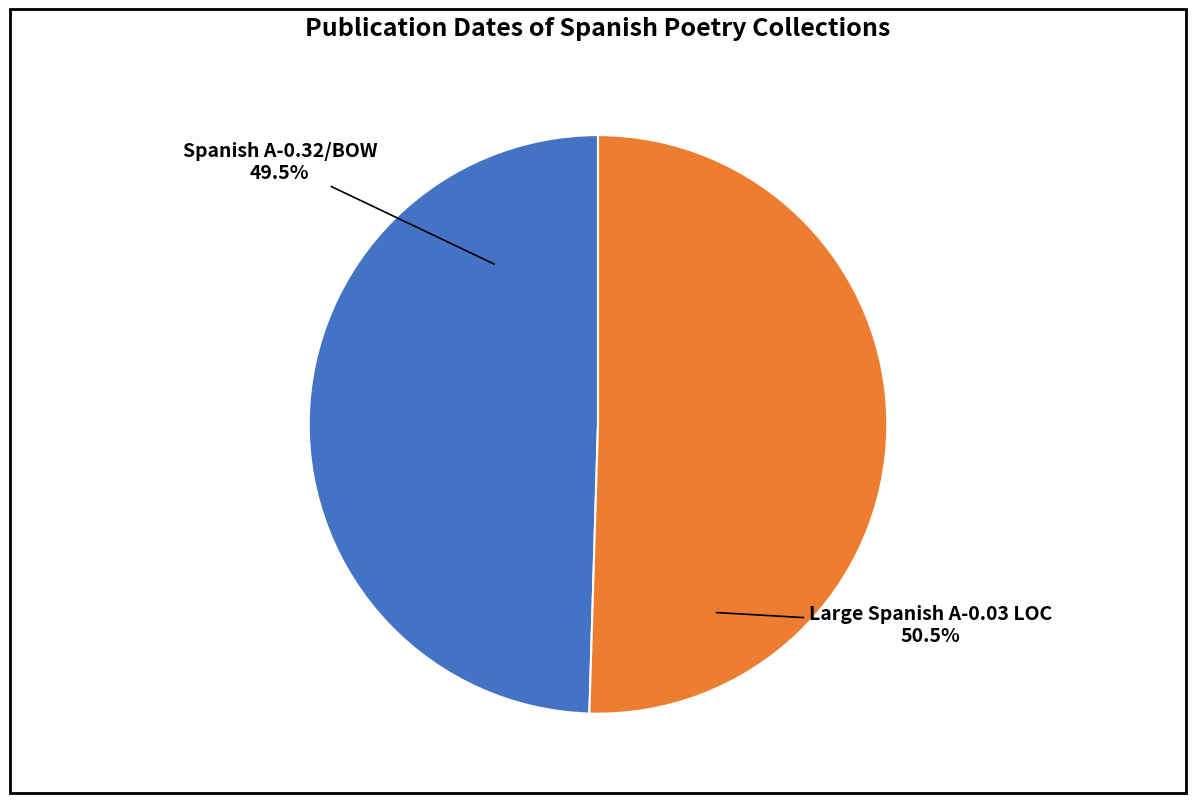

Do Large Spanish A-0.03 LOC and Spanish A-0.32/BOW together represent more than half of the pie?

Yes